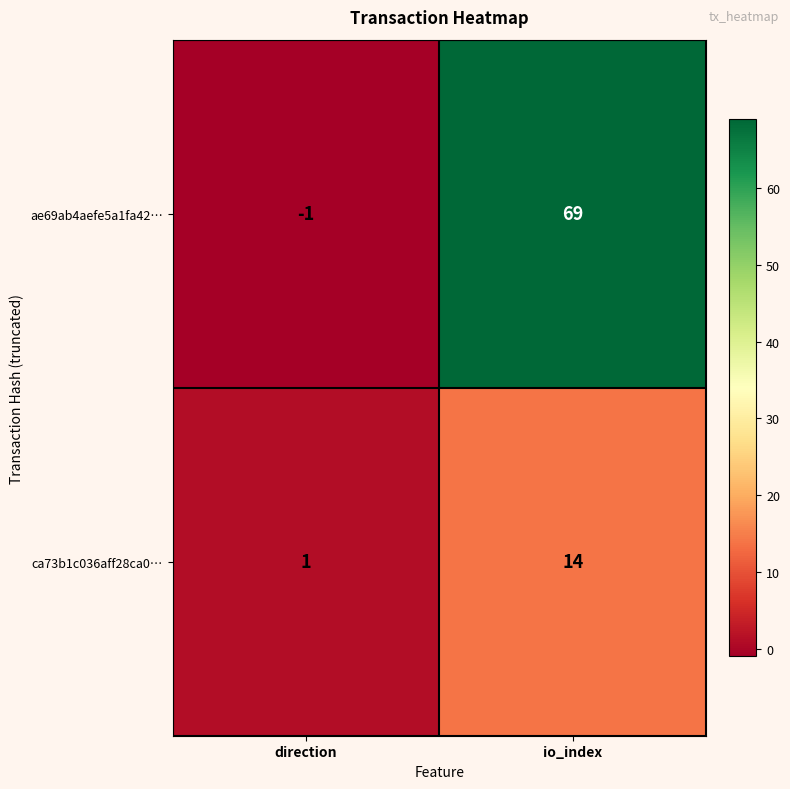

Is it true that ae69ab4aefe5a1fa42… equals 69 at io_index?

True